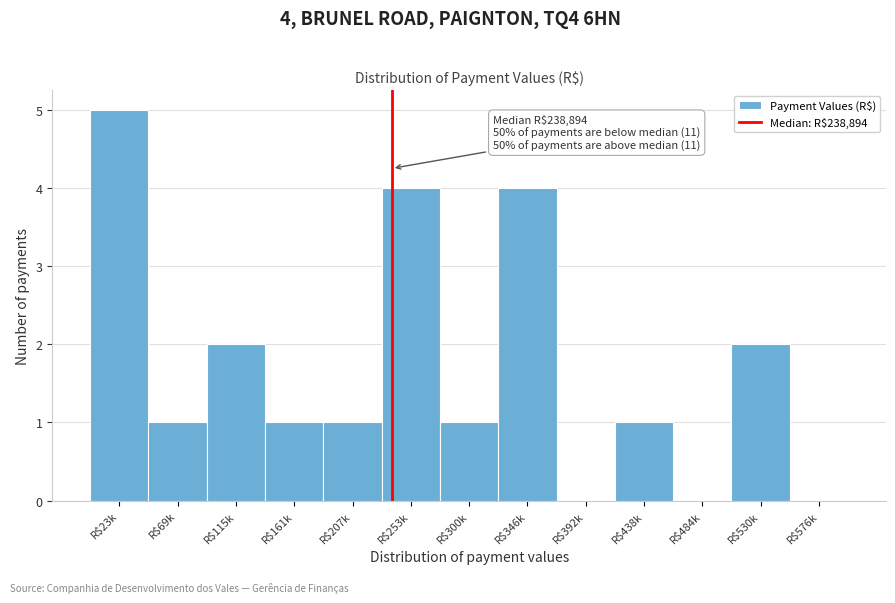

What is the sum of all values?

22